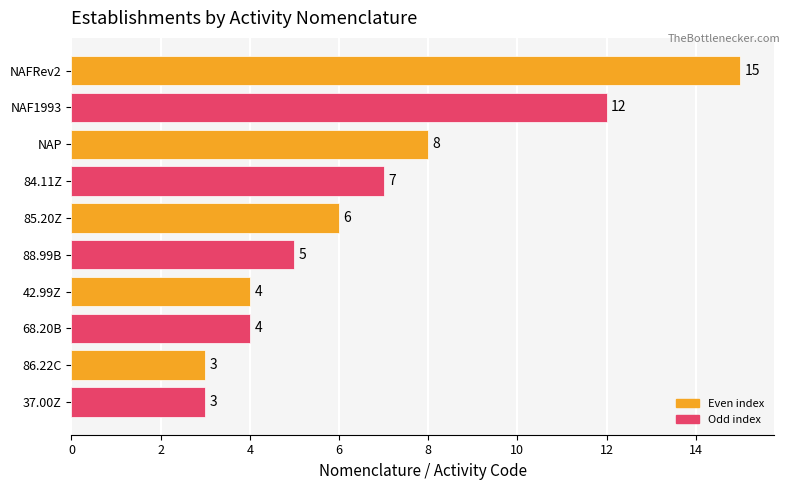

What is the sum of the values at NAF1993 and NAP?

20